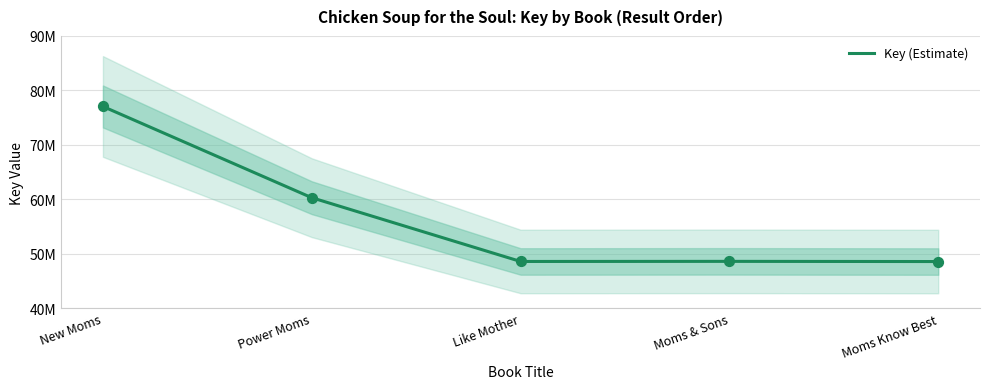

Which has a higher value, Like Mother or Power Moms?

Power Moms